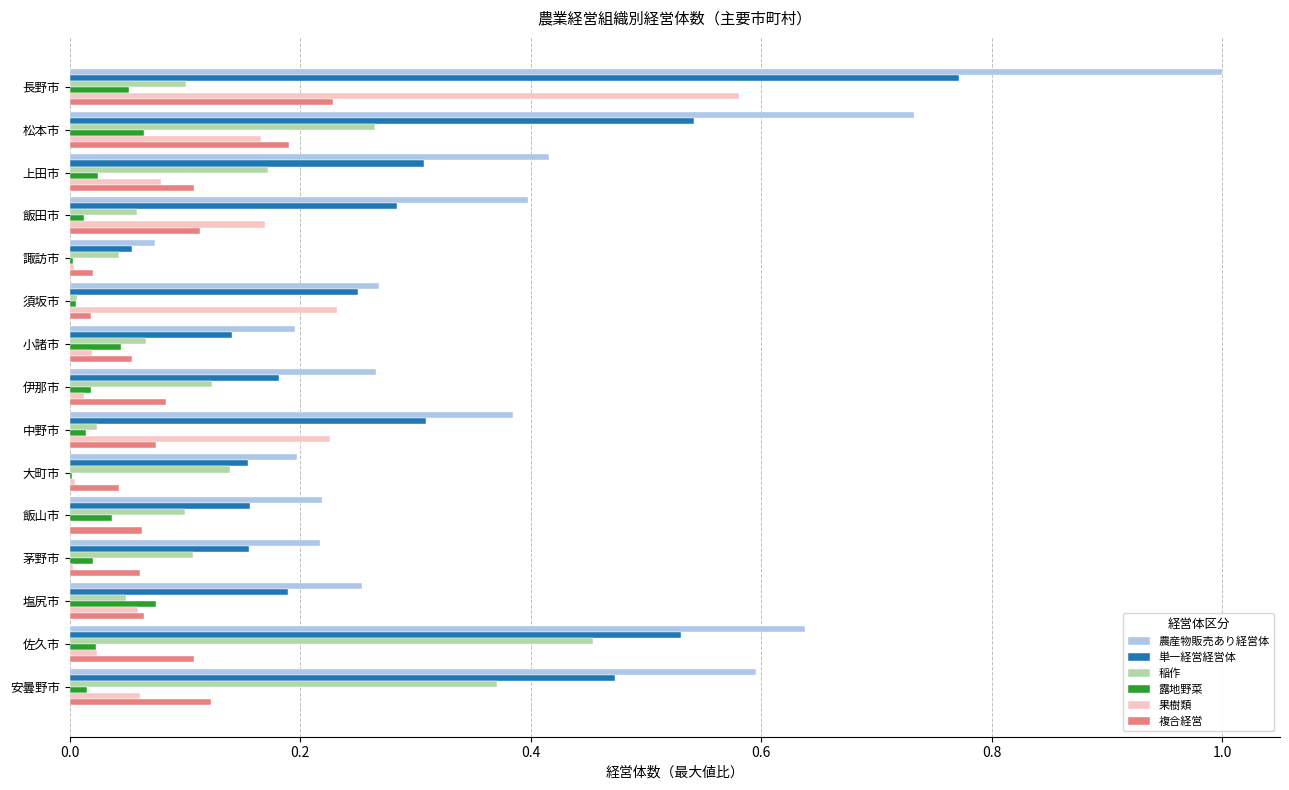

What is the sum of all 単一経営経営体 values?

4.5